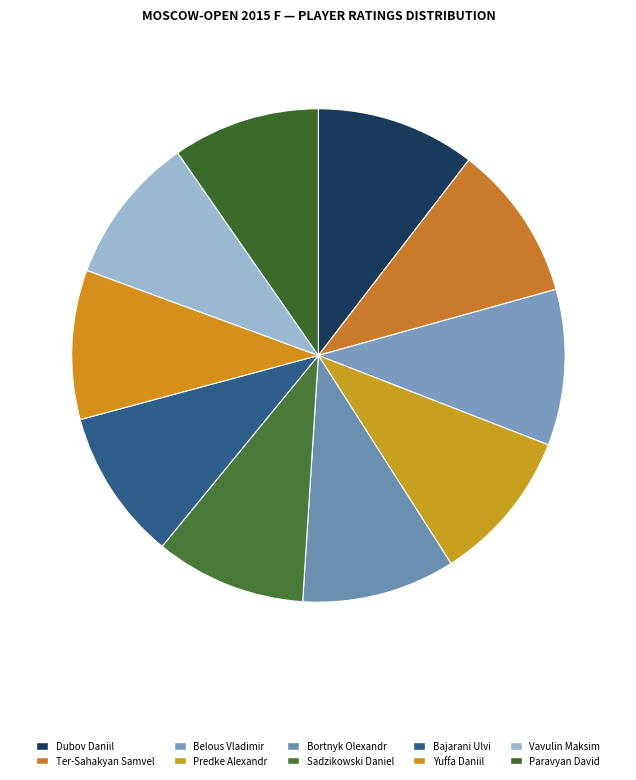

Approximately how many times larger is the value at Ter-Sahakyan Samvel compared to Vavulin Maksim?

1.1